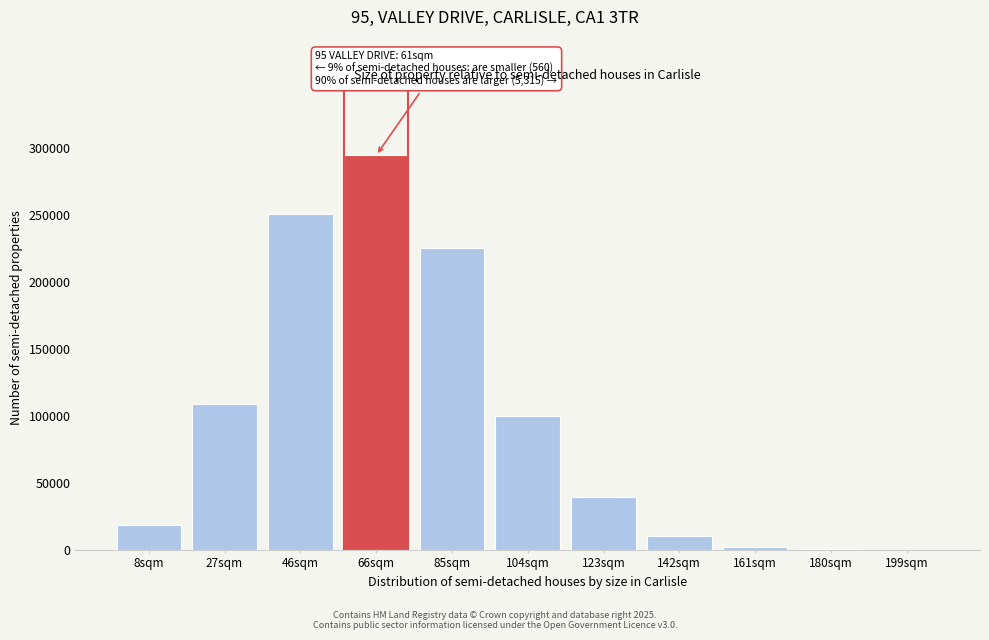

Is it true that the value at 104sqm is 100346?

True